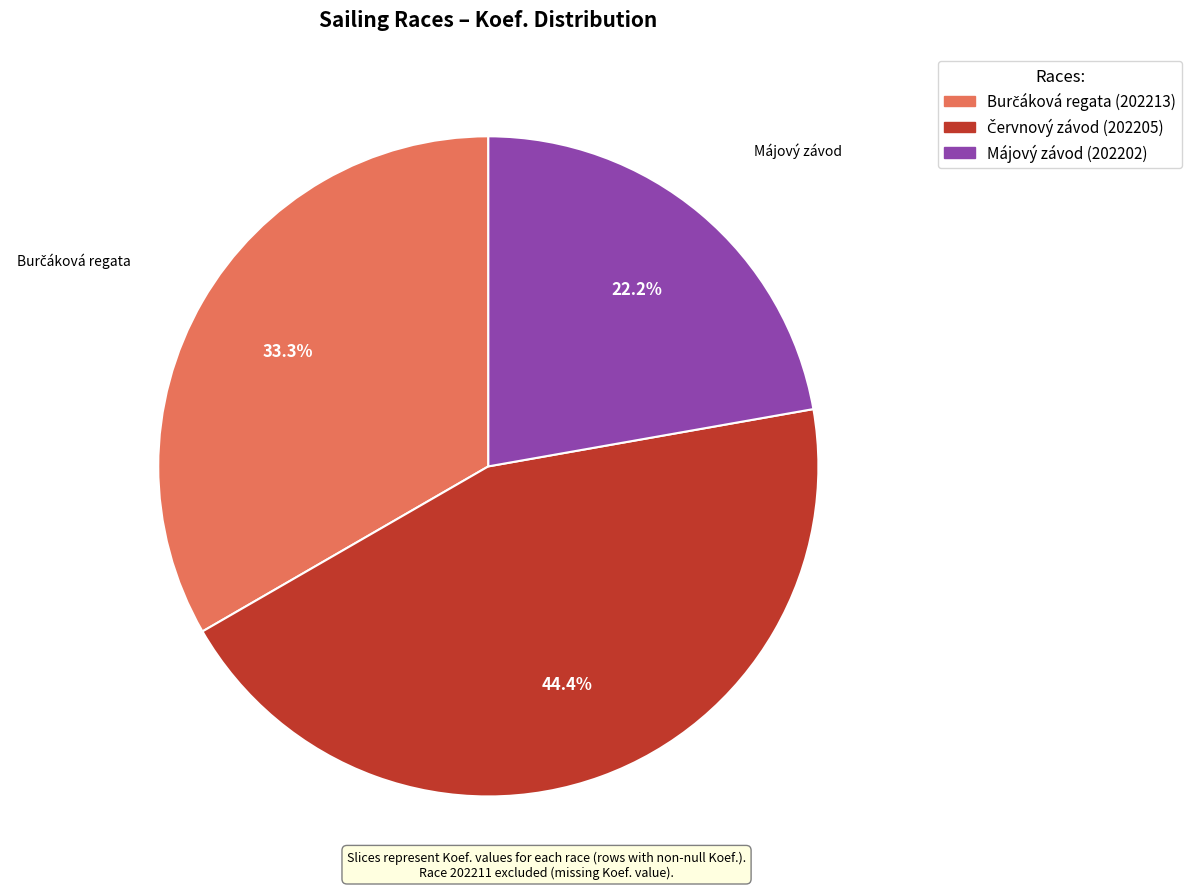

Is there any slice that represents more than half of the pie?

No